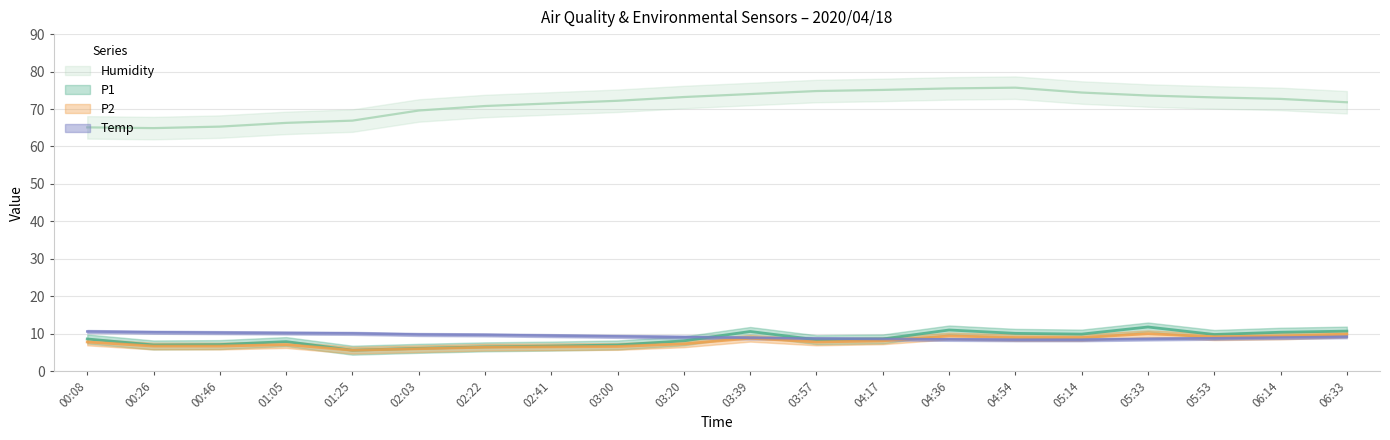

Reading left to right, extract all data points from this chart.

P1: 00:08=8.6	00:26=7.0	00:46=7.1	01:05=7.9	01:25=5.6	02:03=6.1	02:22=6.5	02:41=6.7	03:00=7.0	03:20=8.1	03:39=10.6	03:57=8.4	04:17=8.6	04:36=11.0	04:54=10.1	05:14=9.9	05:33=11.8	05:53=9.8	06:14=10.4	06:33=10.7
P2: 00:08=7.8	00:26=6.7	00:46=6.7	01:05=7.1	01:25=5.6	02:03=6.0	02:22=6.4	02:41=6.5	03:00=6.6	03:20=7.3	03:39=8.8	03:57=7.8	04:17=8.1	04:36=9.4	04:54=9.0	05:14=9.0	05:33=10.0	05:53=9.2	06:14=9.4	06:33=9.9
Temp: 00:08=10.6	00:26=10.4	00:46=10.3	01:05=10.2	01:25=10.1	02:03=9.8	02:22=9.7	02:41=9.5	03:00=9.3	03:20=9.1	03:39=8.9	03:57=8.7	04:17=8.6	04:36=8.5	04:54=8.4	05:14=8.4	05:33=8.6	05:53=8.8	06:14=9.0	06:33=9.2
Humidity: 00:08=65.1	00:26=64.9	00:46=65.3	01:05=66.3	01:25=66.9	02:03=69.6	02:22=70.8	02:41=71.5	03:00=72.2	03:20=73.2	03:39=74.0	03:57=74.8	04:17=75.1	04:36=75.5	04:54=75.7	05:14=74.4	05:33=73.6	05:53=73.1	06:14=72.7	06:33=71.8